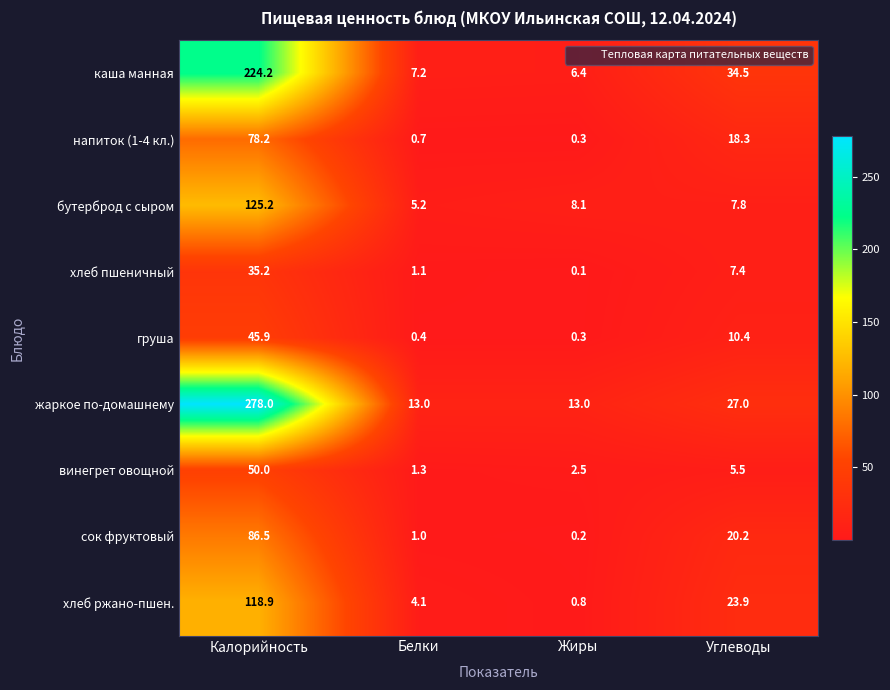

The value of каша манная at Белки is 7.2. True or false?

True